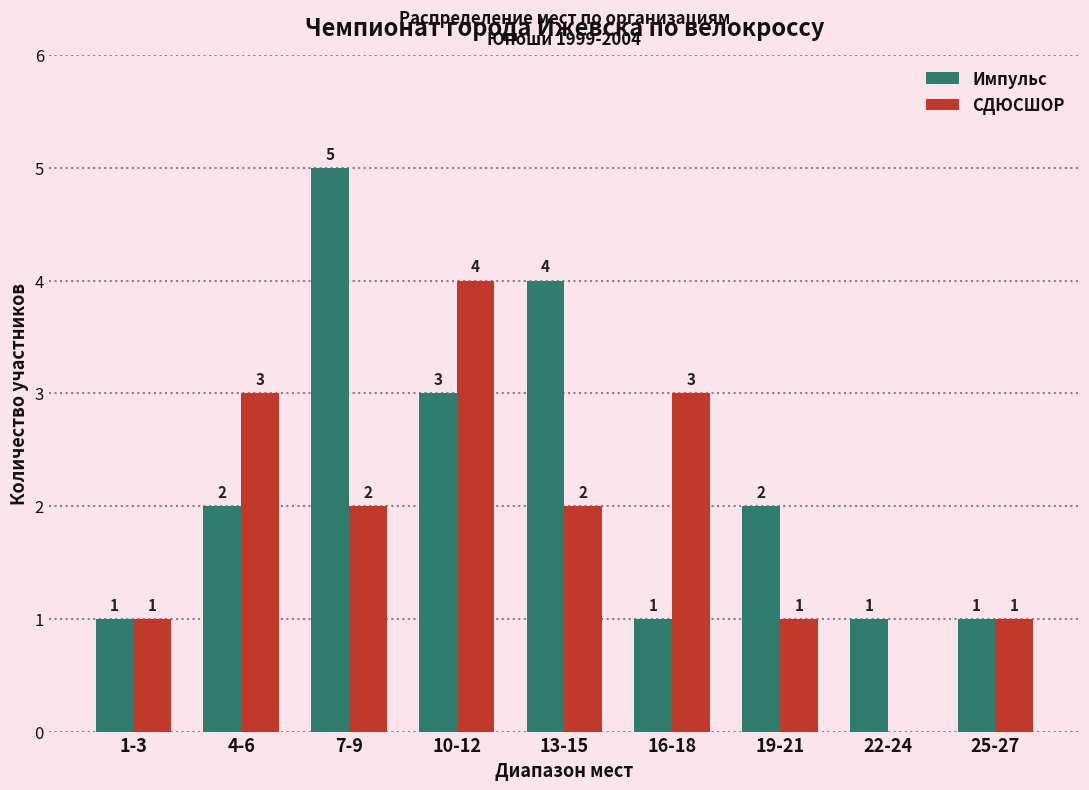

Is the value of Импульс at 7-9 greater than the value of СДЮСШОР at 16-18?

Yes